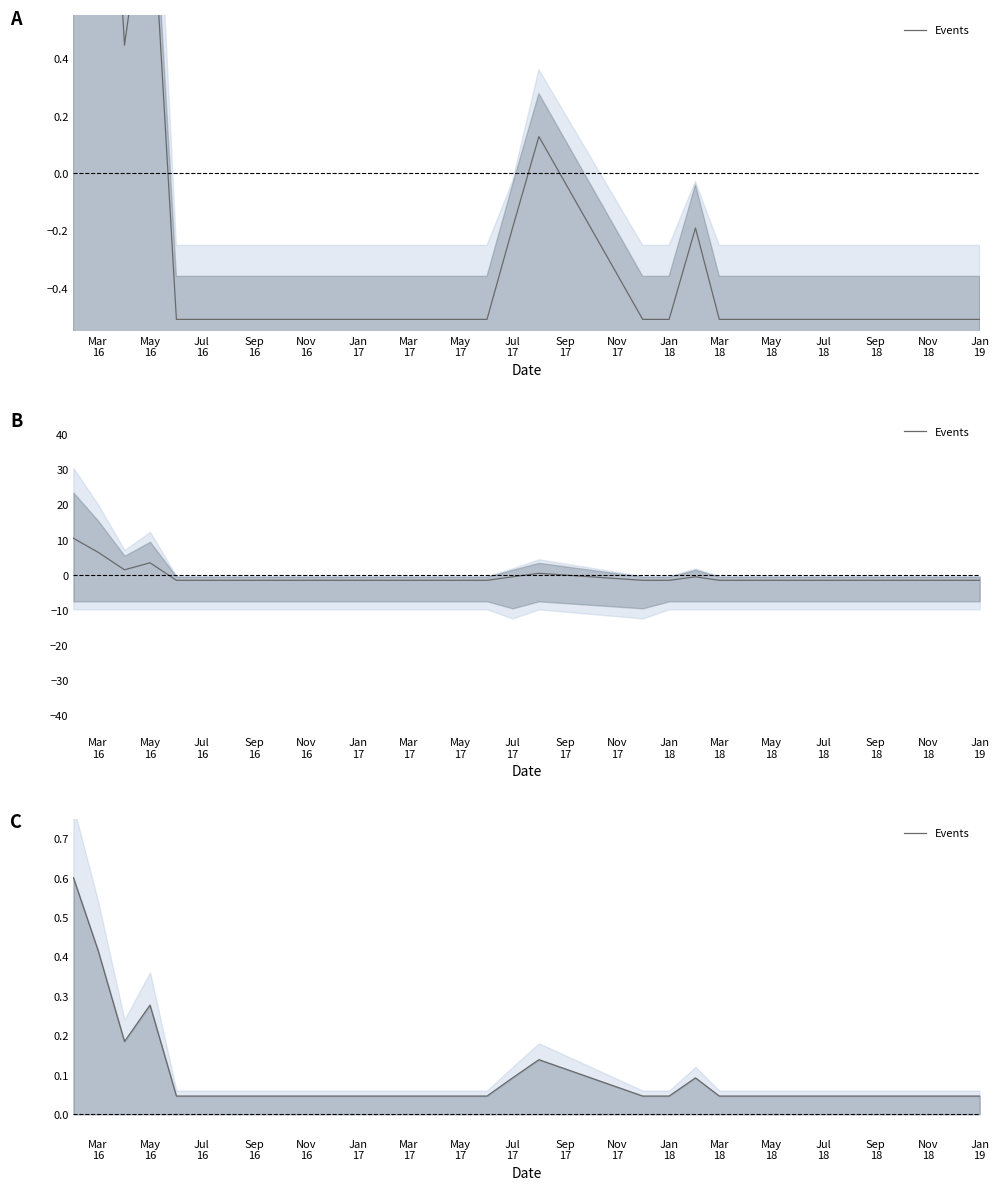

Reading left to right, extract all data points from this chart.

0.6	0.4	0.2	0.3	0.0	0.0	0.0	0.0	0.0	0.1	0.1	0.0	0.0	0.1	0.0	0.0	0.0	0.0	0.0	0.0